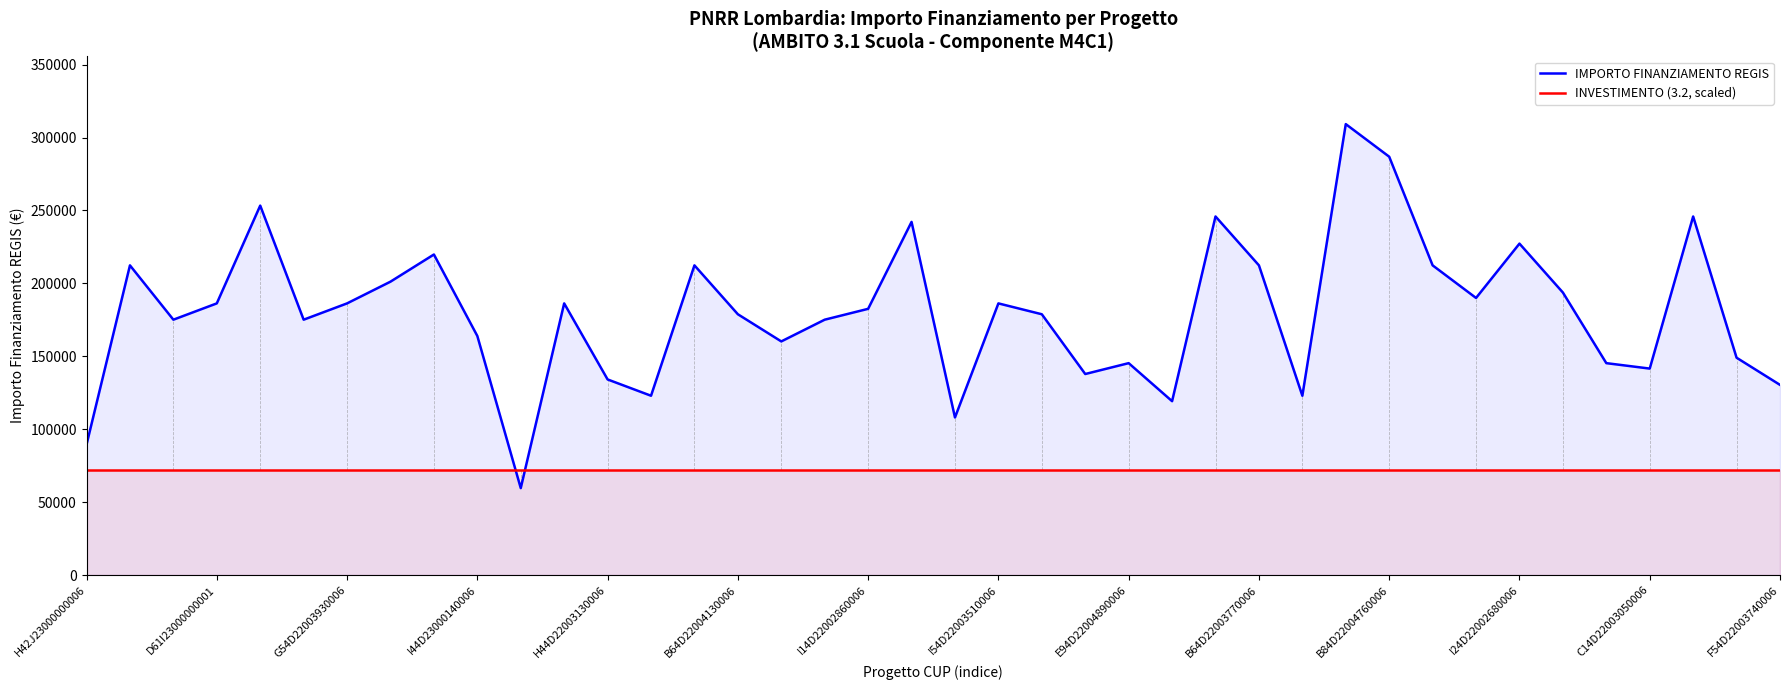

What is the maximum value for INVESTIMENTO (3.2, scaled)?

72057.3